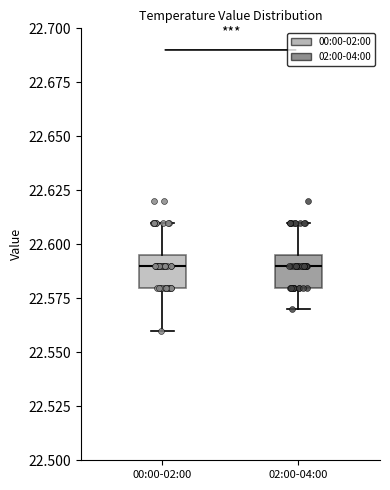

Where does the upper whisker of the box for 00:00-02:00 end on the y-axis? The values are not printed on the chart, so give them approximately, as read against the axis.

22.610